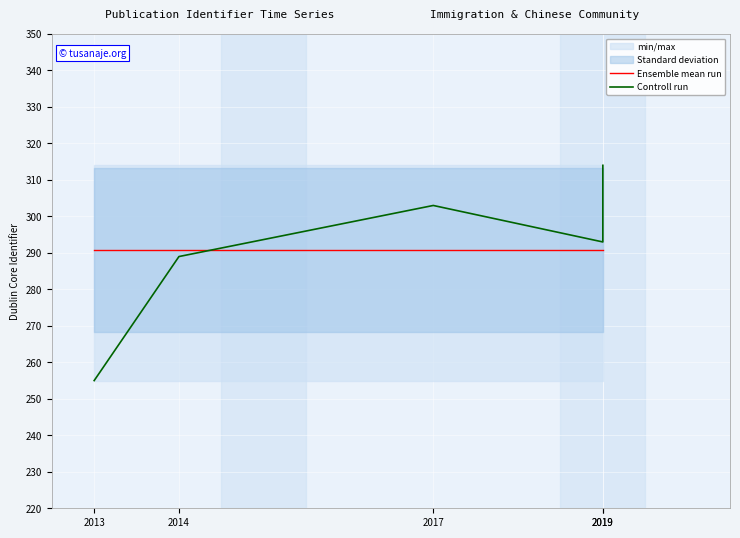

What value does the Ensemble mean run series have at 2014?

290.8